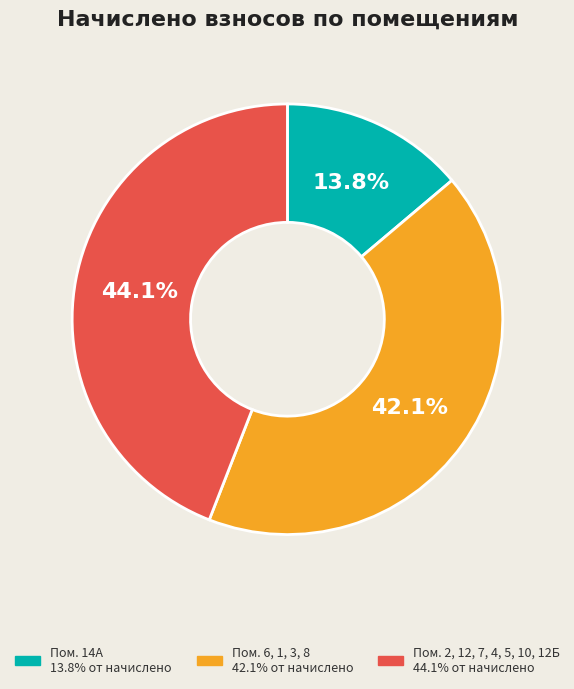

How many segments does this pie chart have?

3